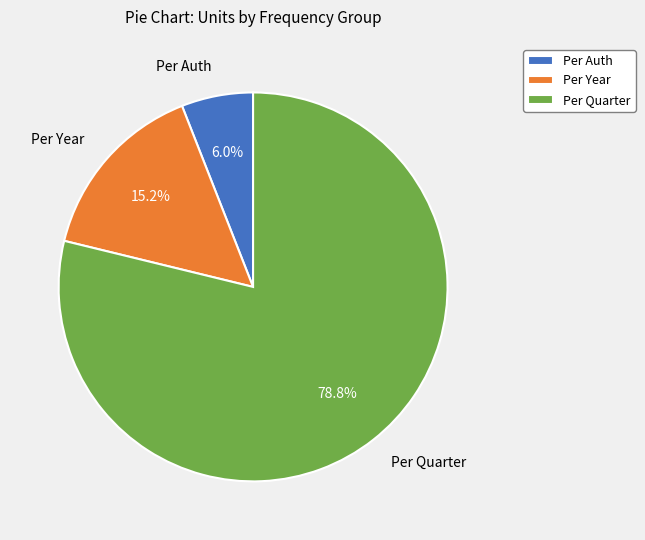

Between Per Quarter and Per Year, which is larger?

Per Quarter